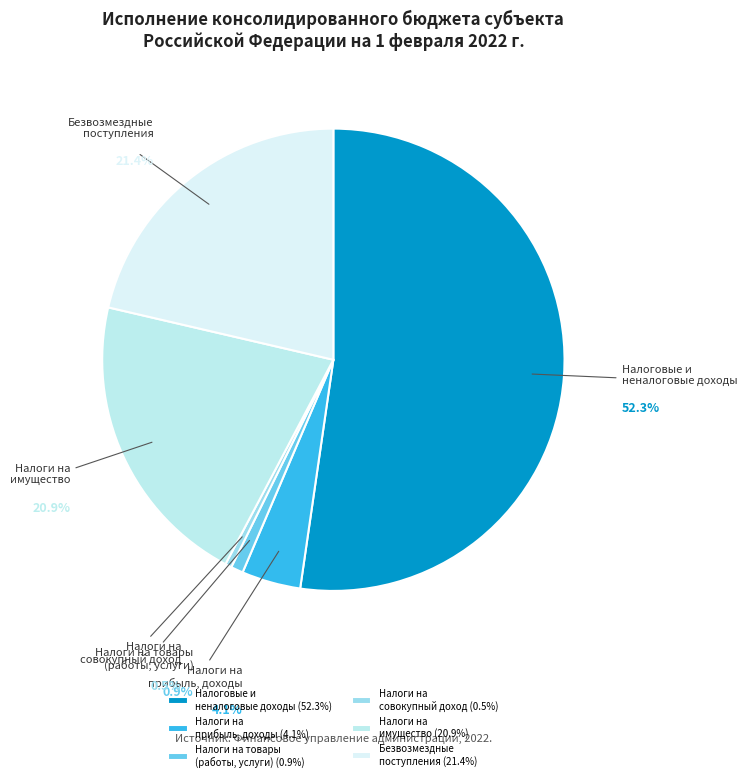

What is the ratio of the value at Безвозмездные поступления to the value at Налоги на товары (работы, услуги)?

24.9